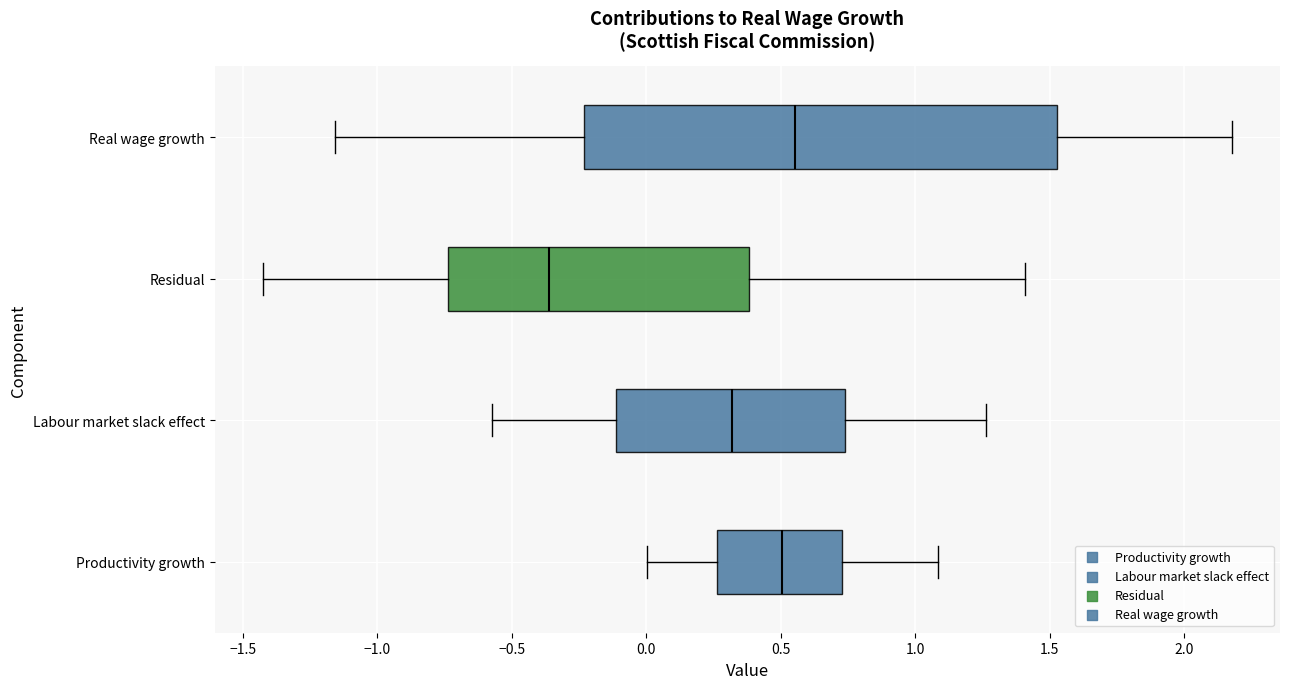

Reading bottom to top, read every box against the x-axis: the position of its median line, the range the box covers, and the ends of its whiskers. The values are not printed on the chart, so give them approximately, as read against the axis.

Productivity growth: median 0.50, box 0.25 to 0.75, whiskers 0.00 to 1.10
Labour market slack effect: median 0.30, box -0.10 to 0.75, whiskers -0.55 to 1.25
Residual: median -0.35, box -0.75 to 0.40, whiskers -1.40 to 1.40
Real wage growth: median 0.55, box -0.25 to 1.55, whiskers -1.15 to 2.20